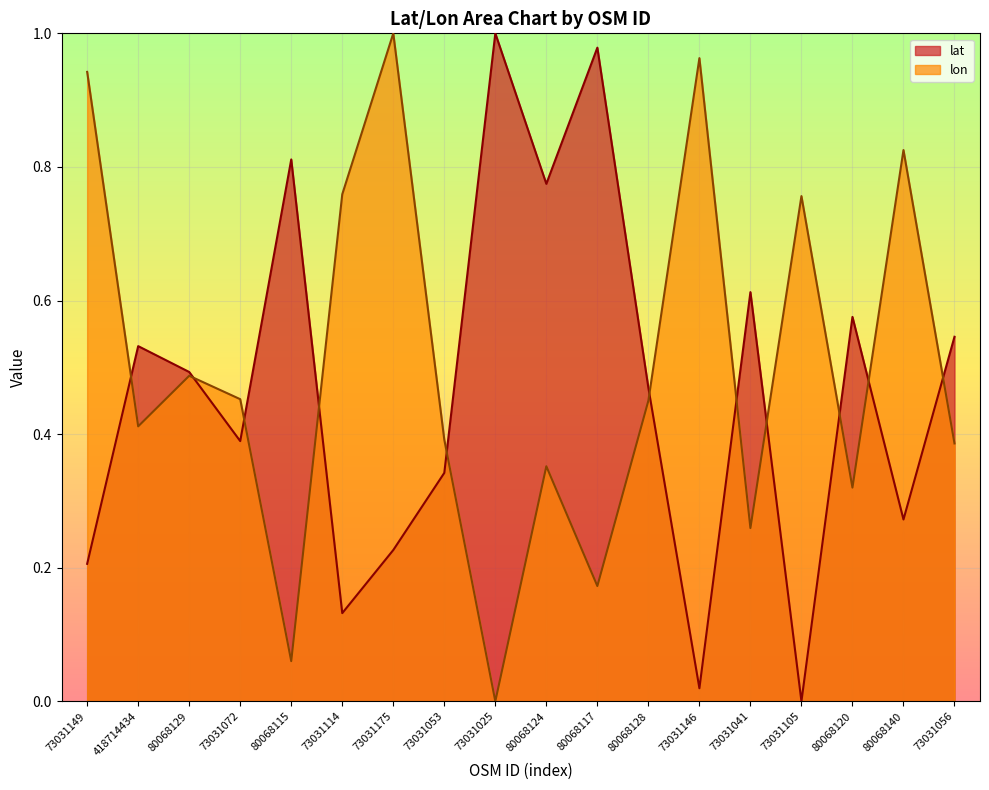

True or false: lat and lon cross at least once.

True